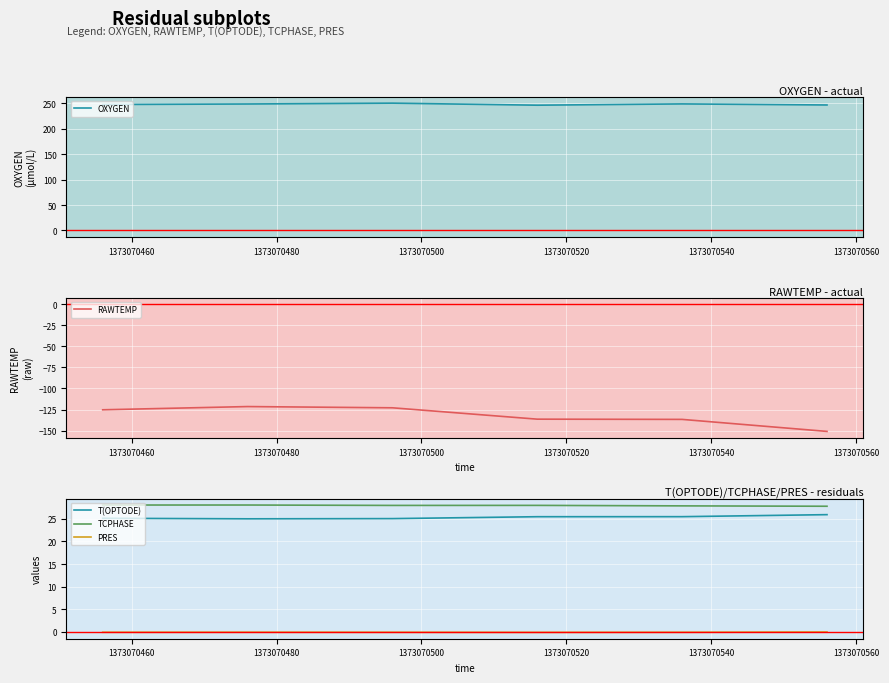

Rank the series by their maximum value, from highest to lowest.

OXYGEN, TCPHASE, T(OPTODE), PRES, RAWTEMP